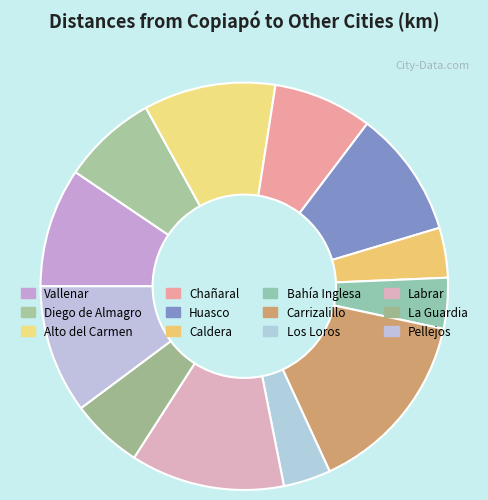

To the nearest percent, what is the difference between the La Guardia and Carrizalillo slice percentages?

9%